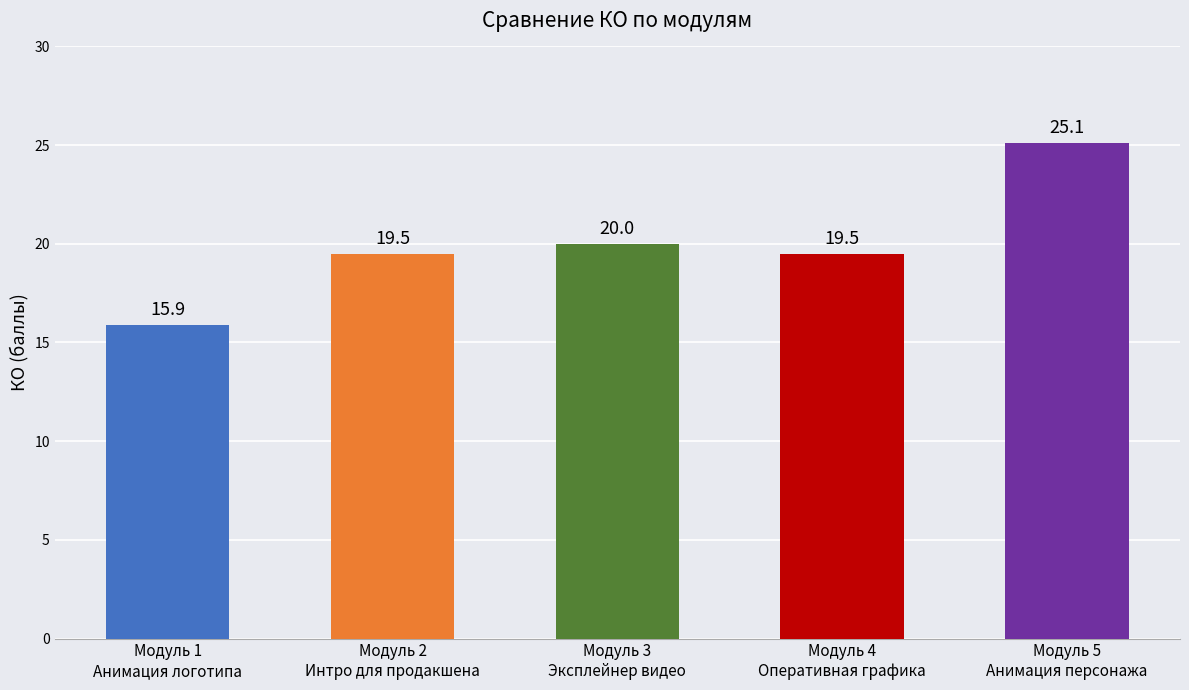

Which category has the lowest value across all series?

Модуль 1
Анимация логотипа